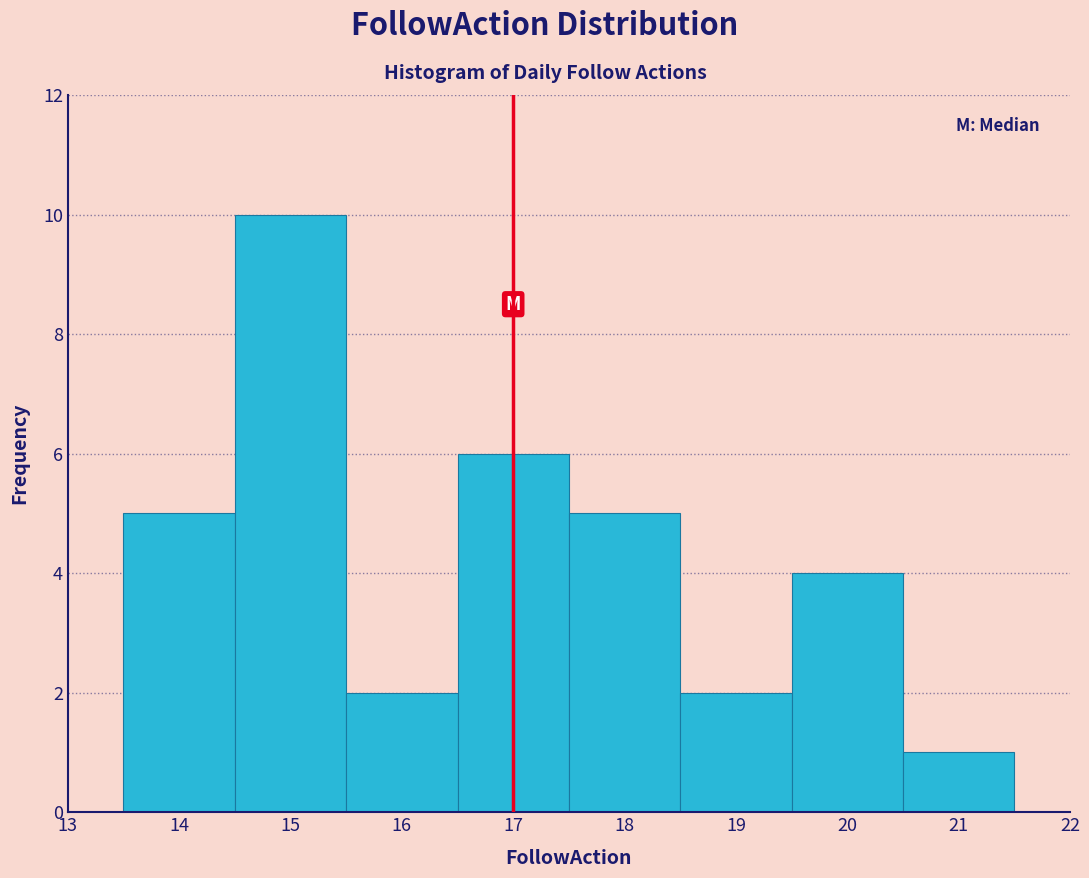

Reading left to right, list every bar in this chart as the range it spans on the x-axis followed by its height. The values are not printed on the chart, so give them approximately, as read against the axis.

13.5 to 14.5: 5
14.5 to 15.5: 10
15.5 to 16.5: 2
16.5 to 17.5: 6
17.5 to 18.5: 5
18.5 to 19.5: 2
19.5 to 20.5: 4
20.5 to 21.5: 1